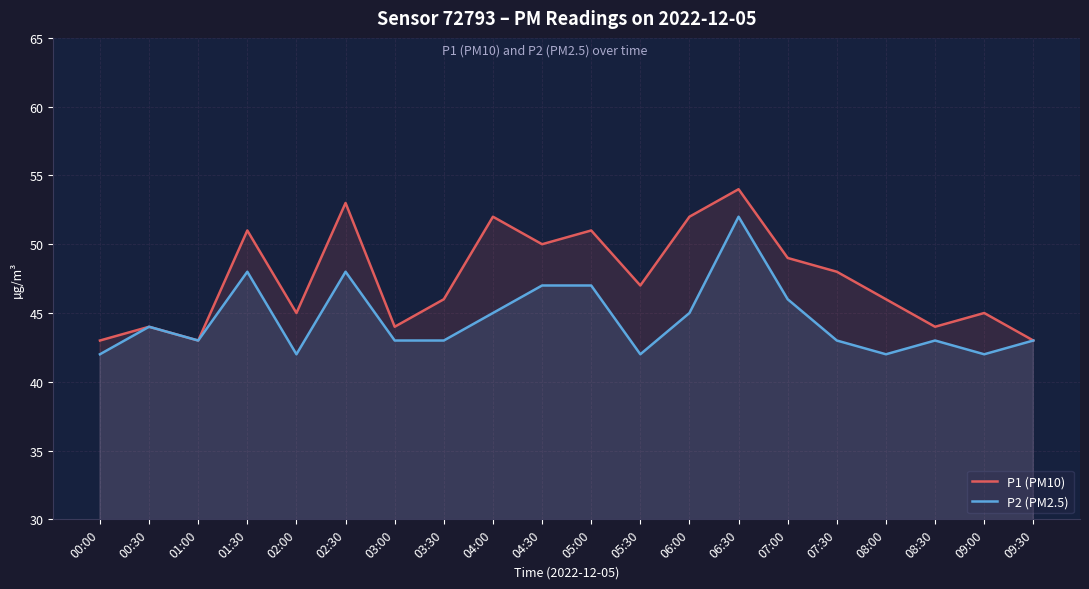

At which label is P1 (PM10) closest to 48?

07:30